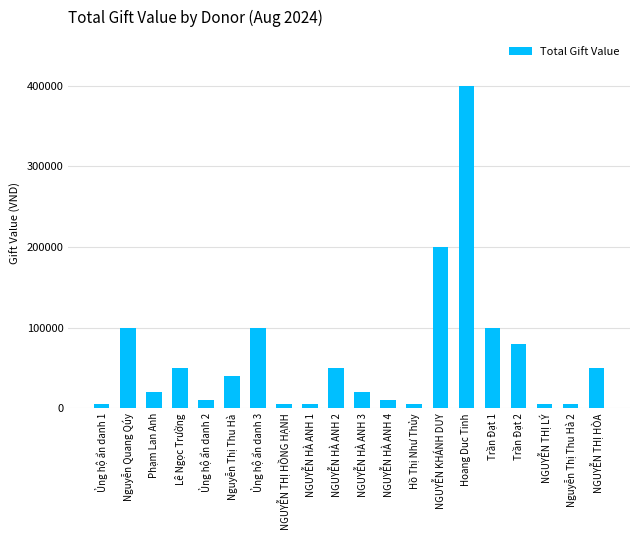

Reading right to left, what are all the values shown in this chart?

50000	5000	5000	80000	100000	400000	200000	5000	10000	20000	50000	5000	5000	100000	40000	10000	50000	20000	100000	5000